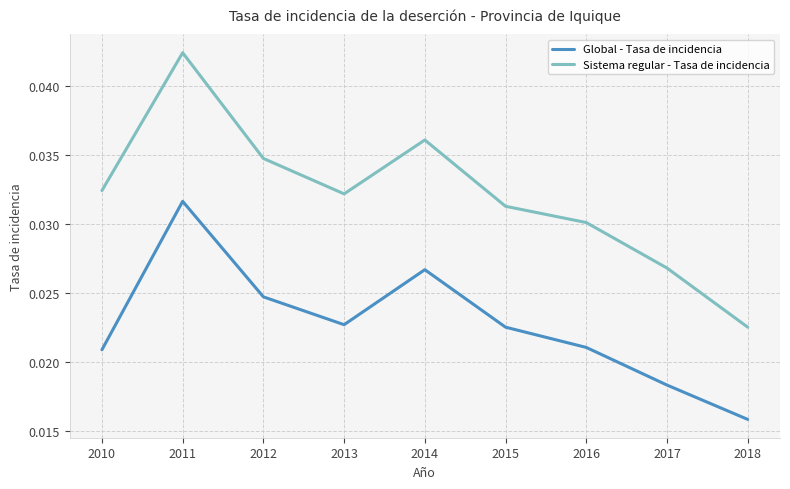

Where is the first local minimum for Global - Tasa de incidencia?

2013